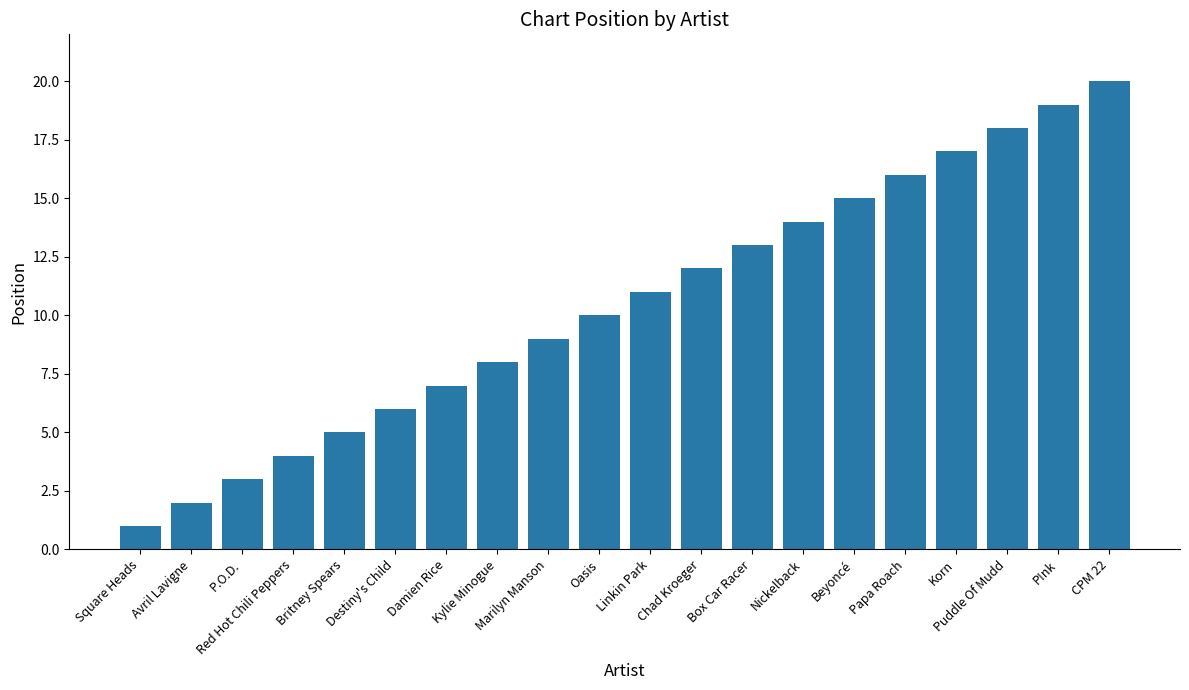

Are the bars horizontal?

No